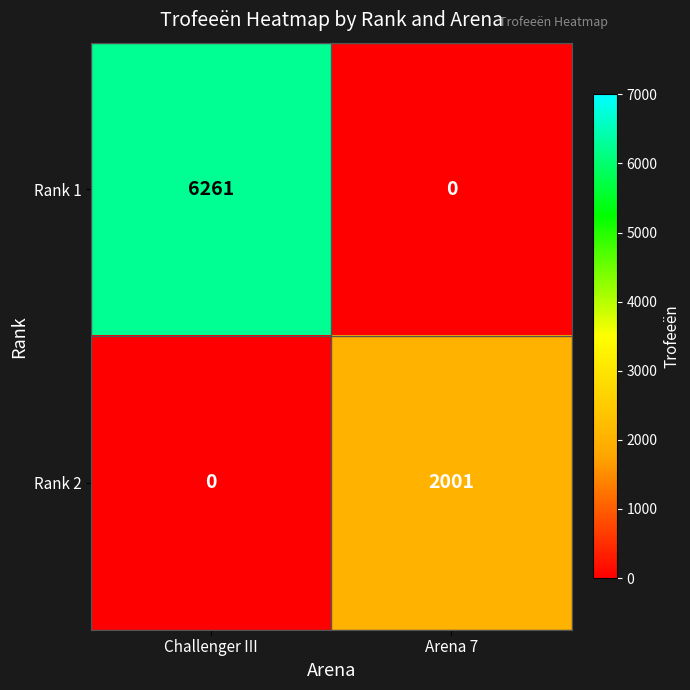

Count the number of data series in this chart.

2